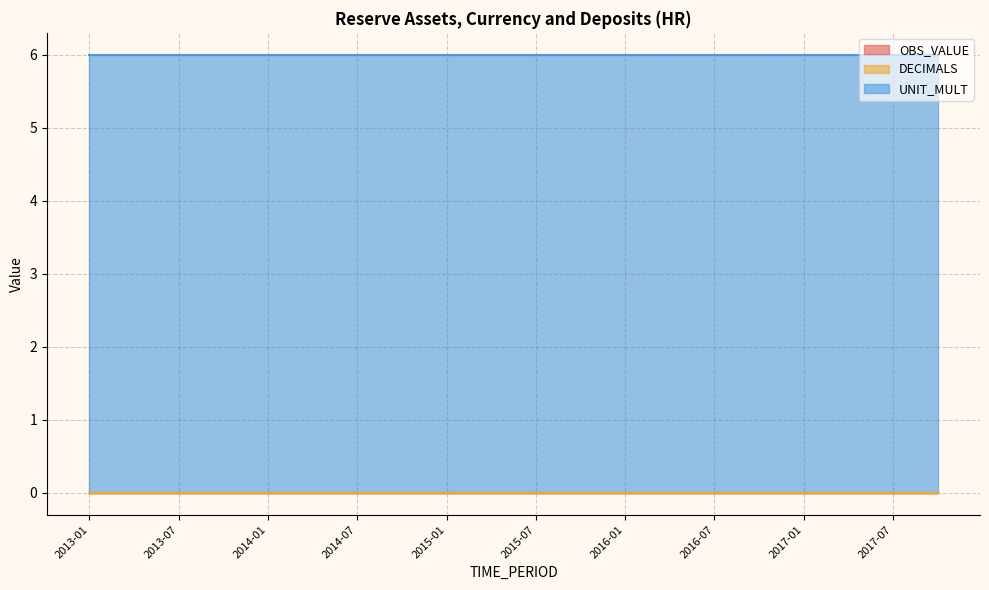

True or false: DECIMALS has a value of 0 at 2013-07.

True